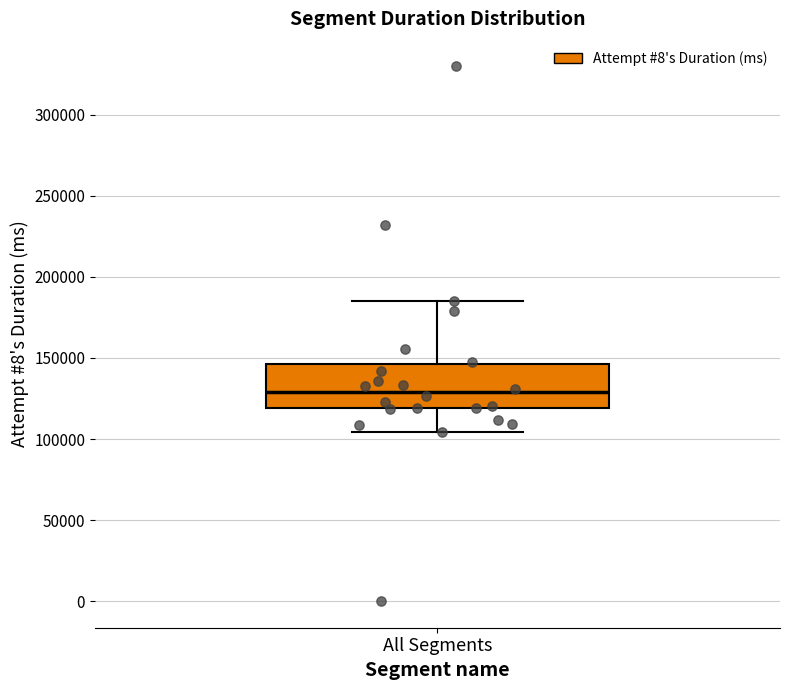

Read this box plot against the y-axis: the position of the median line, the range covered by the box, and the ends of both whiskers. The values are not printed on the chart, so give them approximately, as read against the axis.

median 130000, box 120000 to 145000, whiskers 105000 to 185000